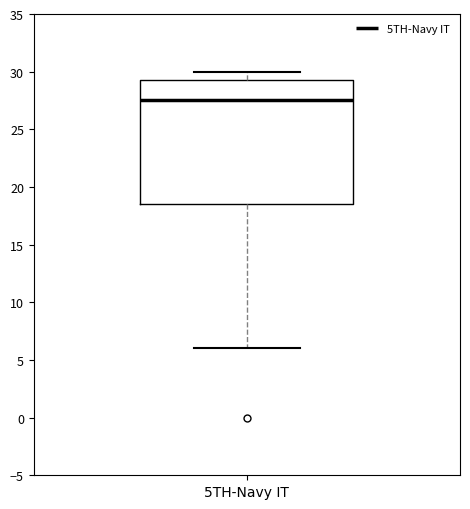

Read this box plot against the y-axis: the position of the median line, the range covered by the box, and the ends of both whiskers. The values are not printed on the chart, so give them approximately, as read against the axis.

median 27.5, box 18.5 to 29.5, whiskers 6.0 to 30.0